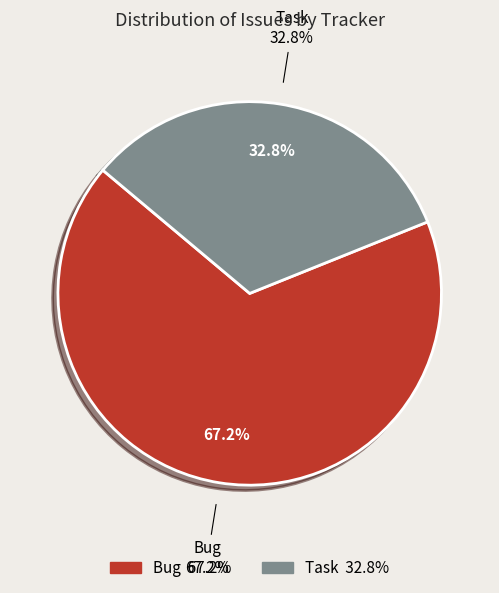

To the nearest percent, what portion does Task represent?

33%